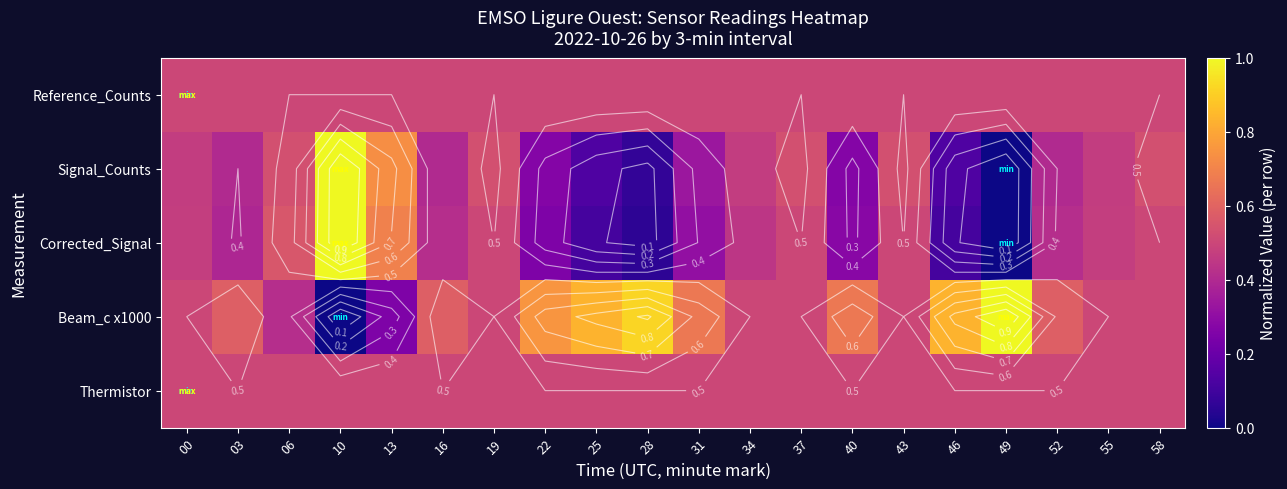

Is it true that Signal_Counts equals 0.9 at 06?

False